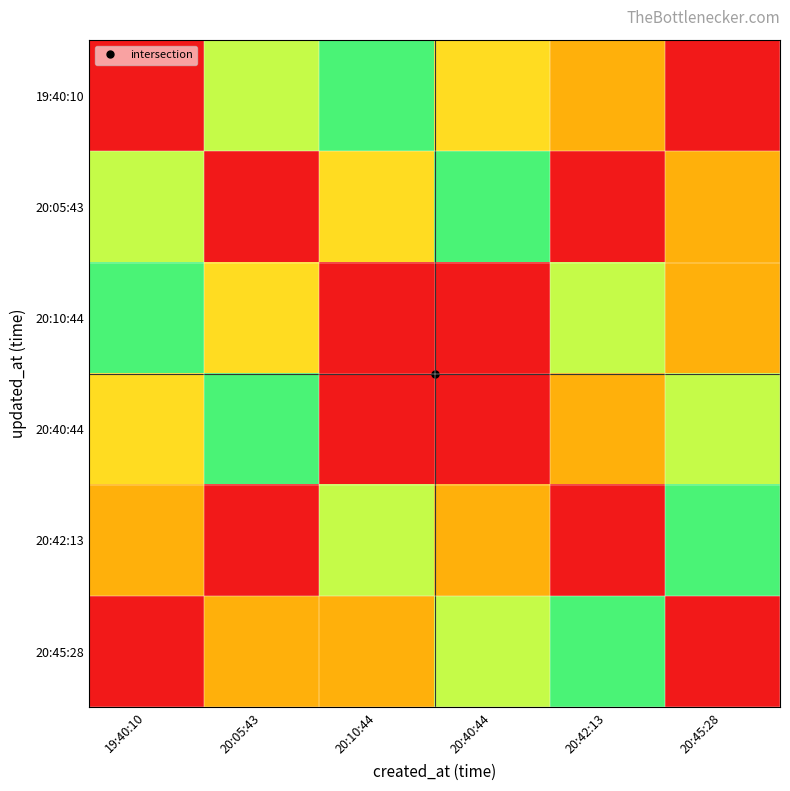

Which category has the lowest value across all series?

19:40:10